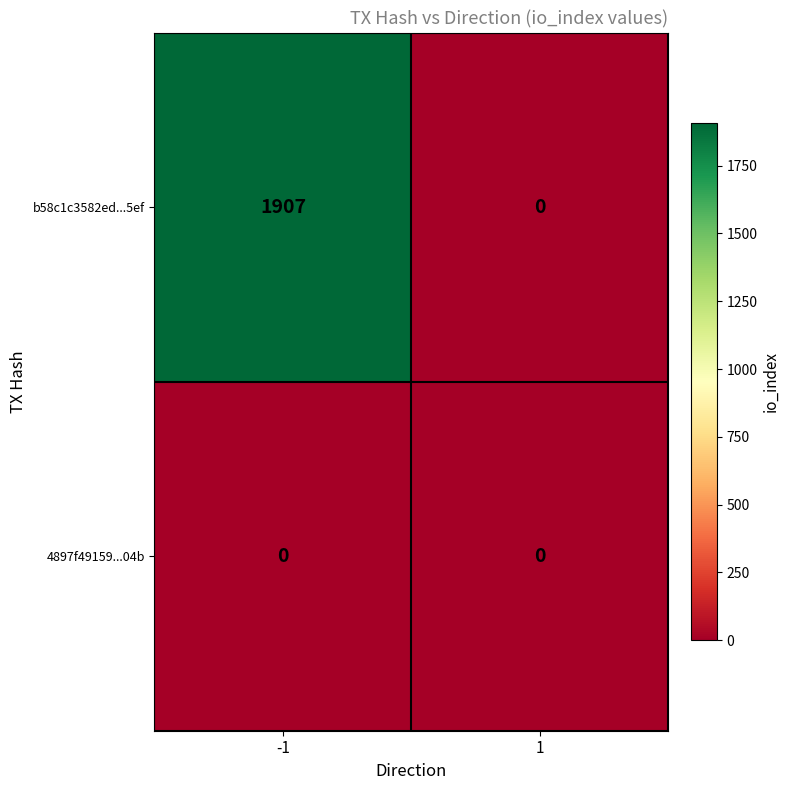

At how many categories does at least one series exceed 1024?

1